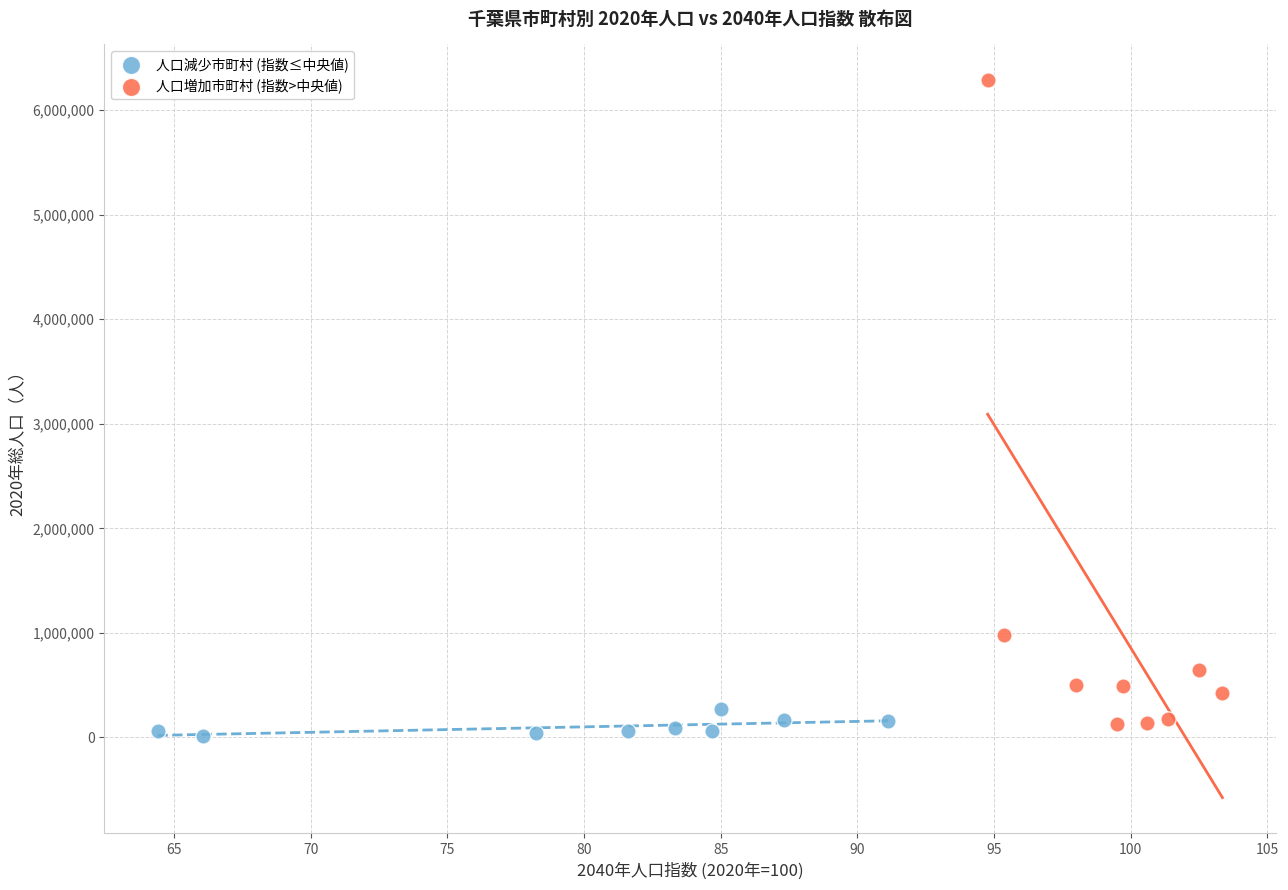

Which series reaches the maximum Y coordinate?

人口増加市町村 (指数>中央値)